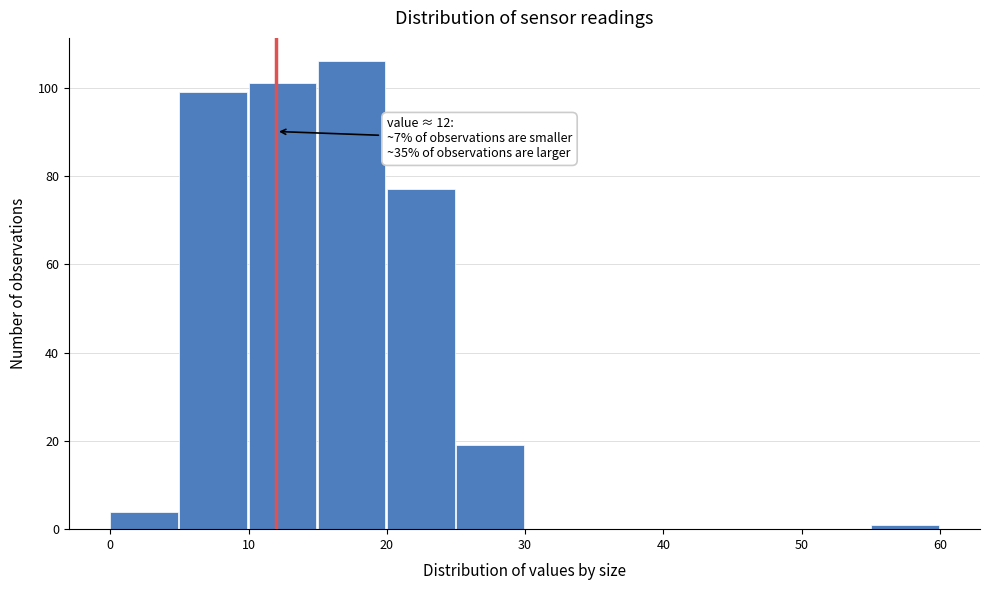

Which range on the x-axis has the tallest bar?

15 to 20